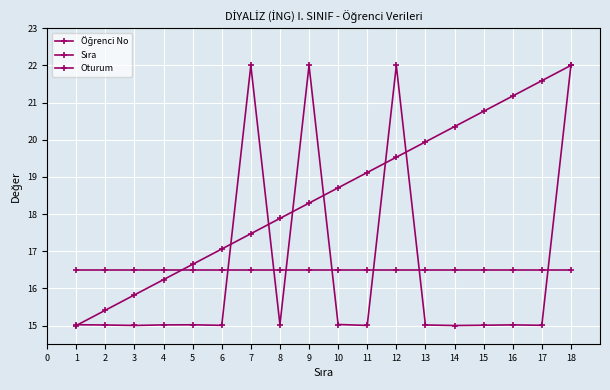

What is the value of the Sıra point at the 13th from the left?

19.9